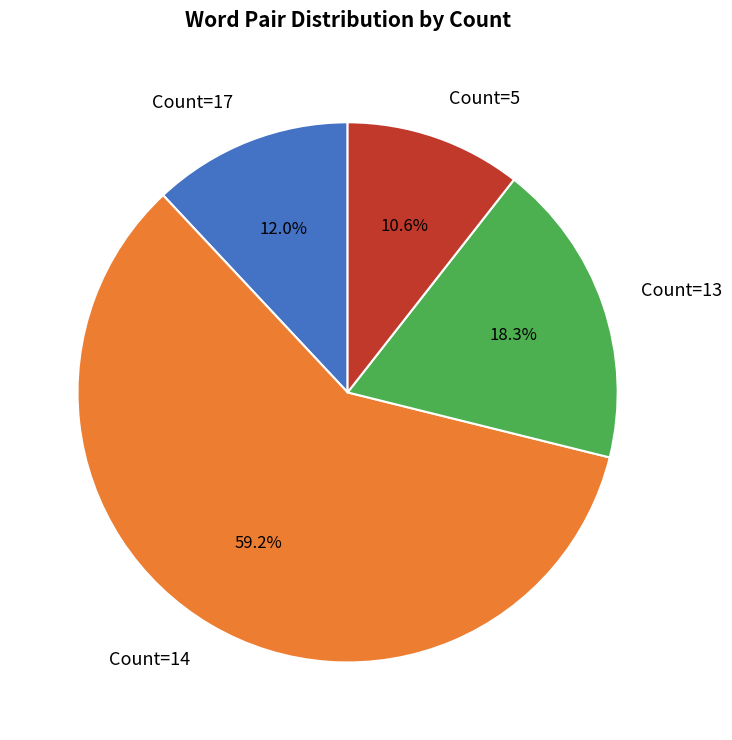

Count the number of slices in the pie.

4